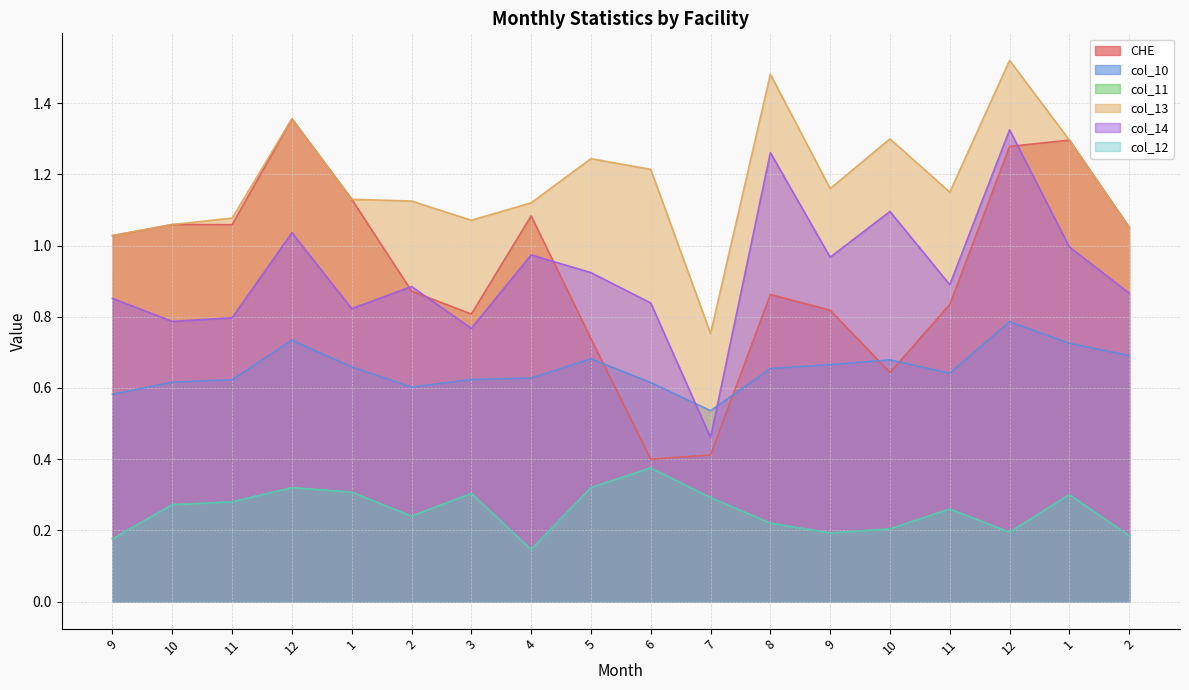

Which series changed the most between 4 and 8?

col_13